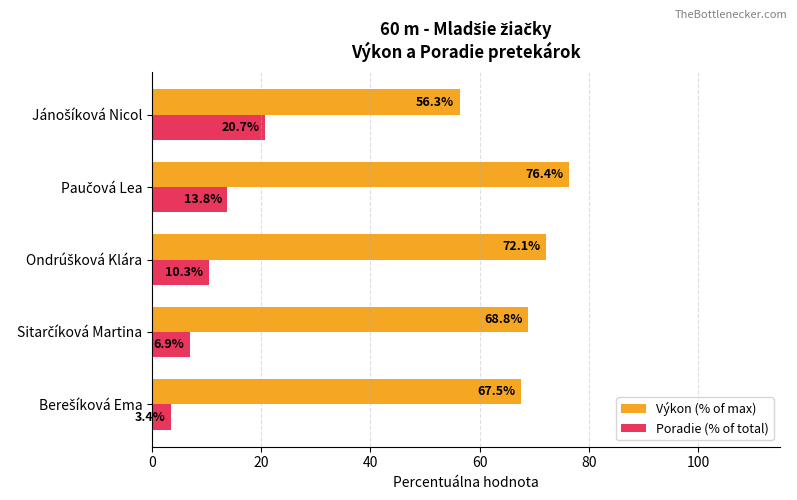

At how many categories does at least one series exceed 6?

5